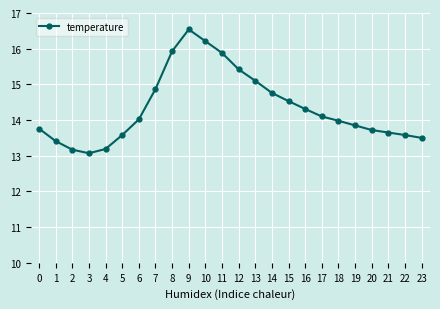

What is the difference between the second highest and minimum values?

3.1